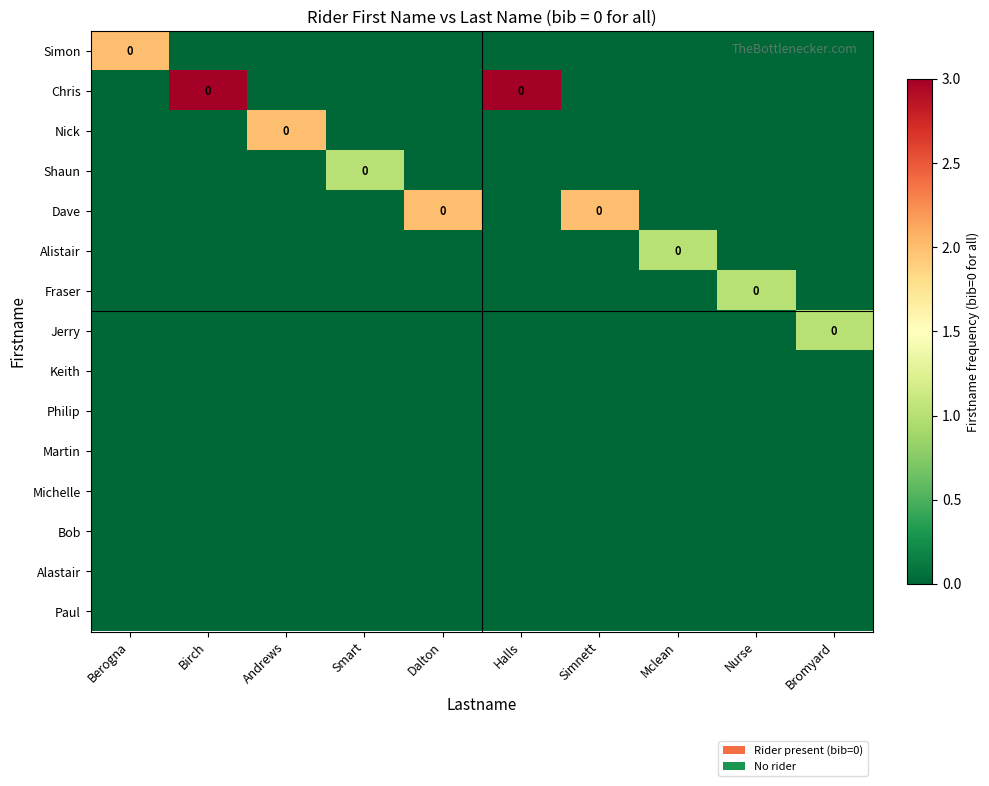

At Simnett, list the series in order from largest to smallest.

Dave, Simon, Chris, Nick, Shaun, Alistair, Fraser, Jerry, Keith, Philip, Martin, Michelle, Bob, Alastair, Paul